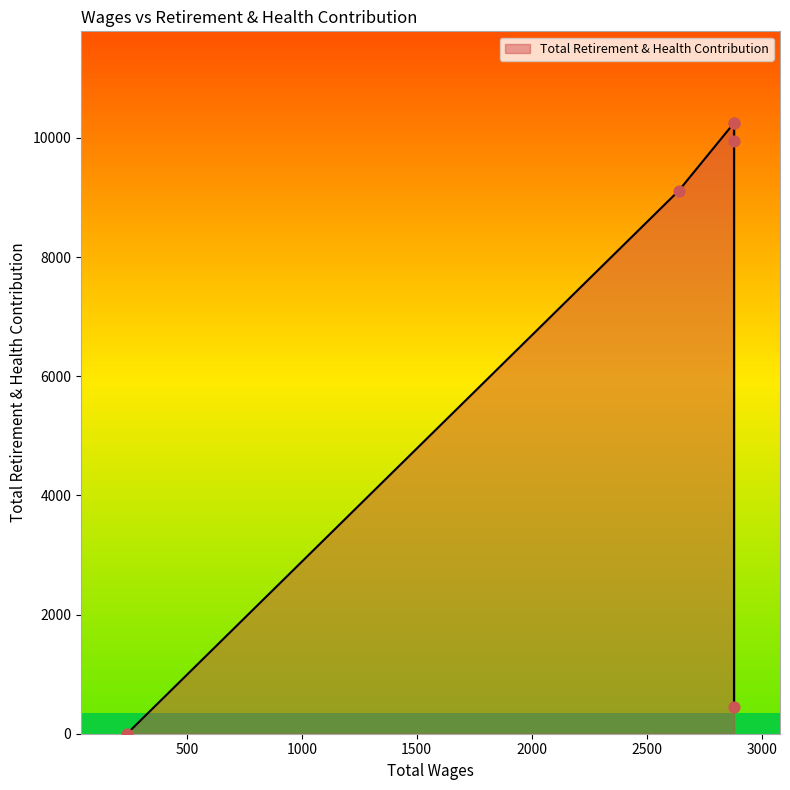

Between 2880.0 and 2640.0, which is larger?

2880.0